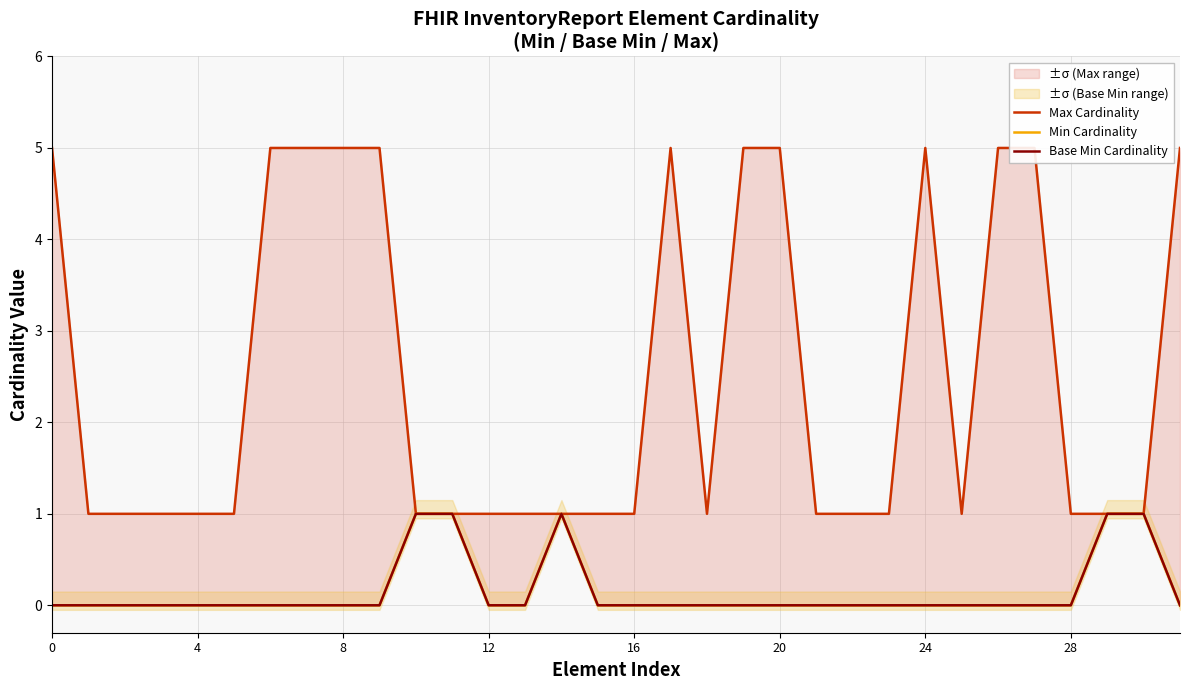

In Min Cardinality, how many points are higher than both neighbors (excluding endpoints)?

1